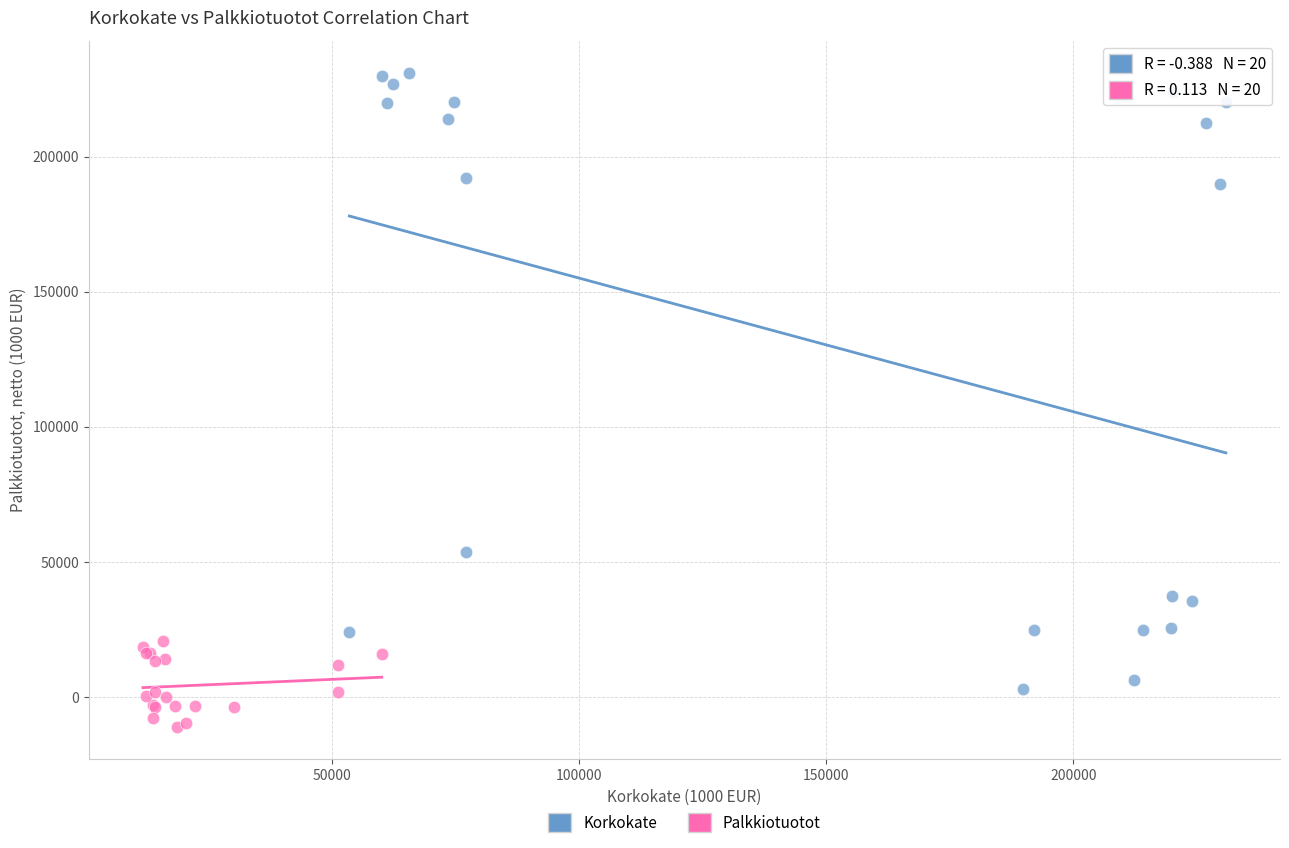

Which series contains the lowest Y value?

Palkkiotuotot